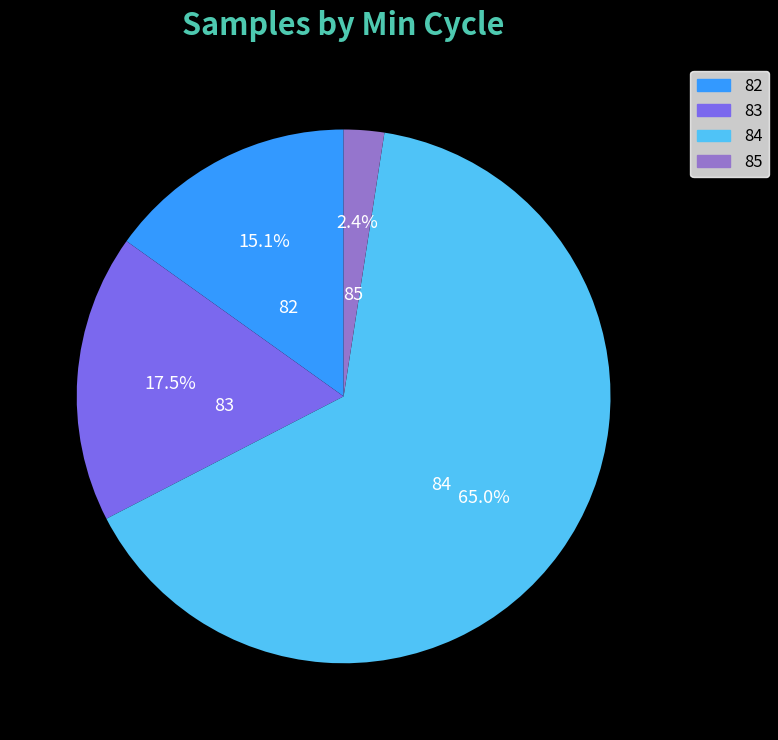

Which has a higher value, 83 or 82?

83